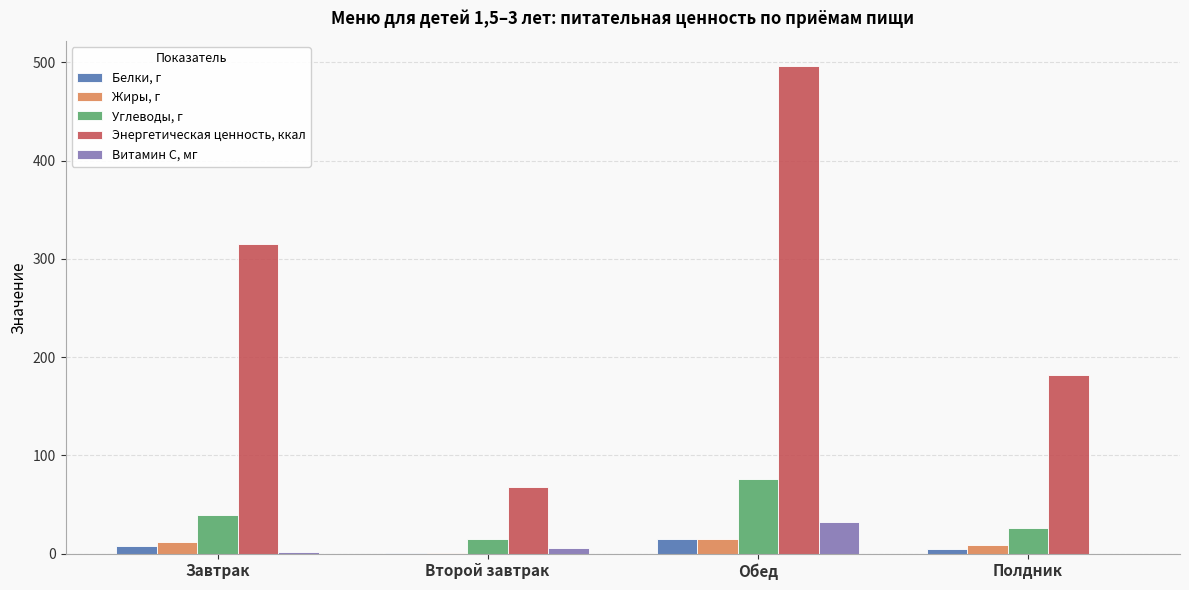

What is the greatest value displayed?

496.7